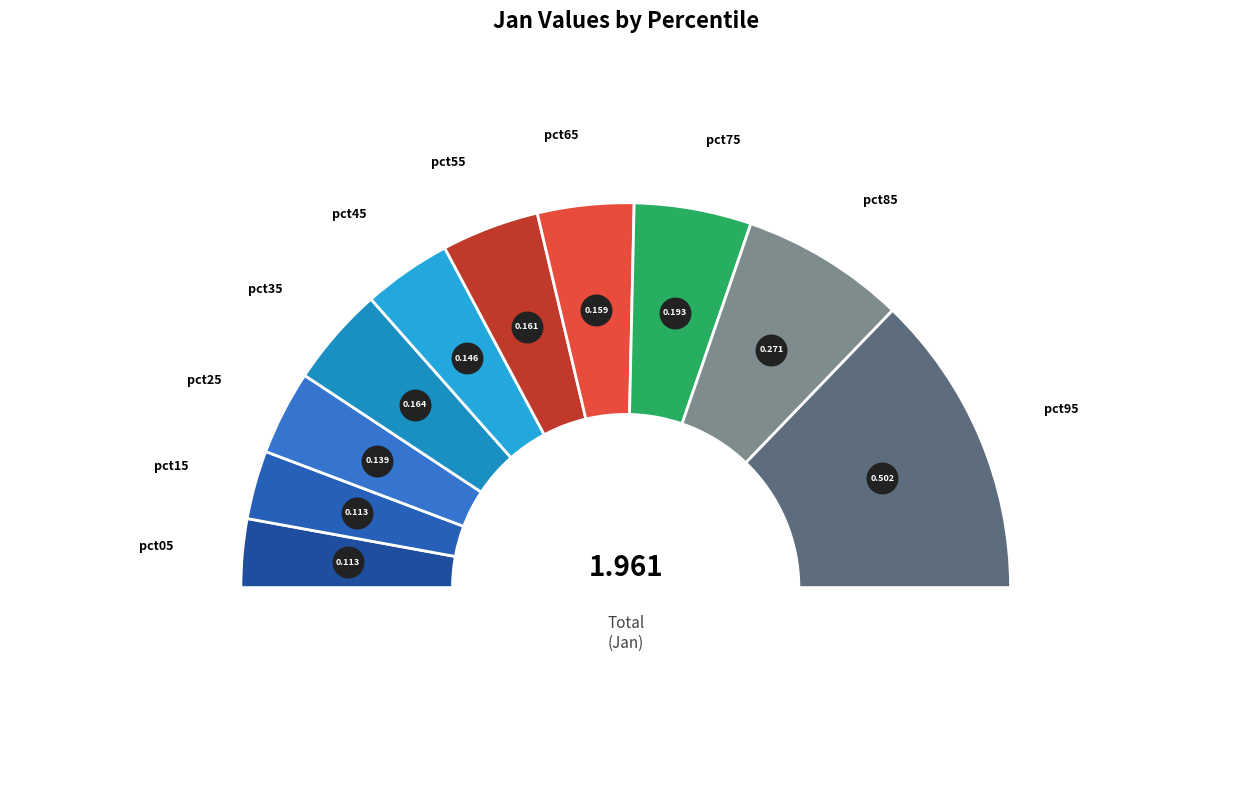

True or false: pct35 accounts for 1% of the total.

False